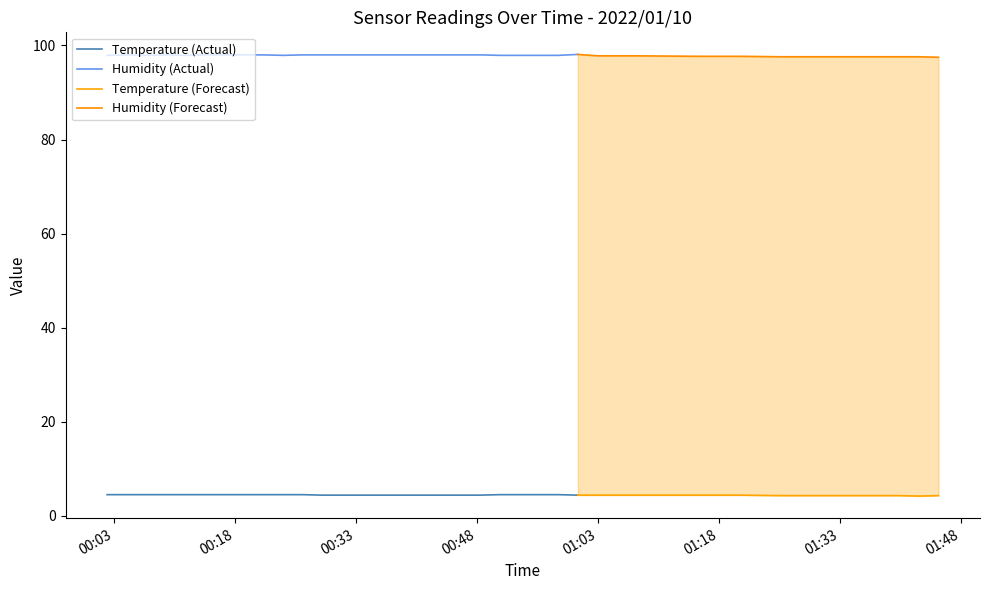

What is the value of the Temp point at the 11th from the left?

4.5